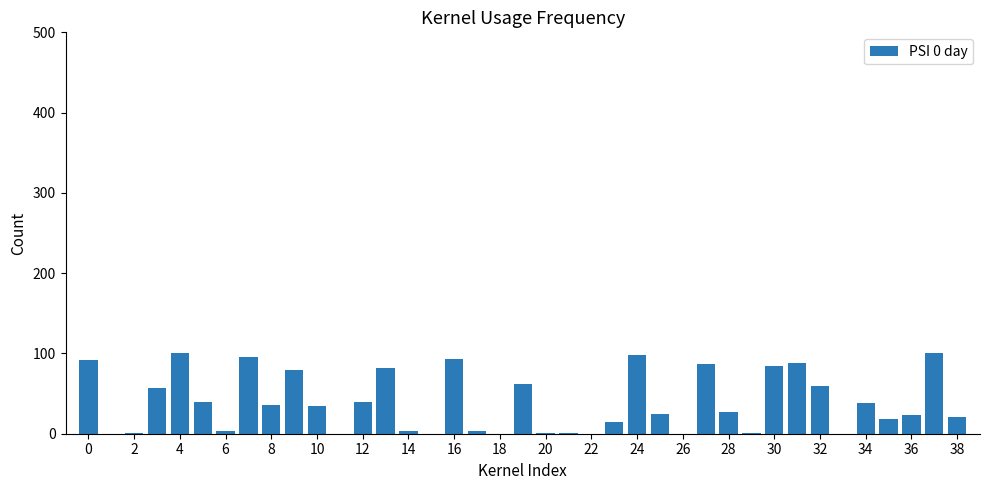

Are the bars horizontal?

No